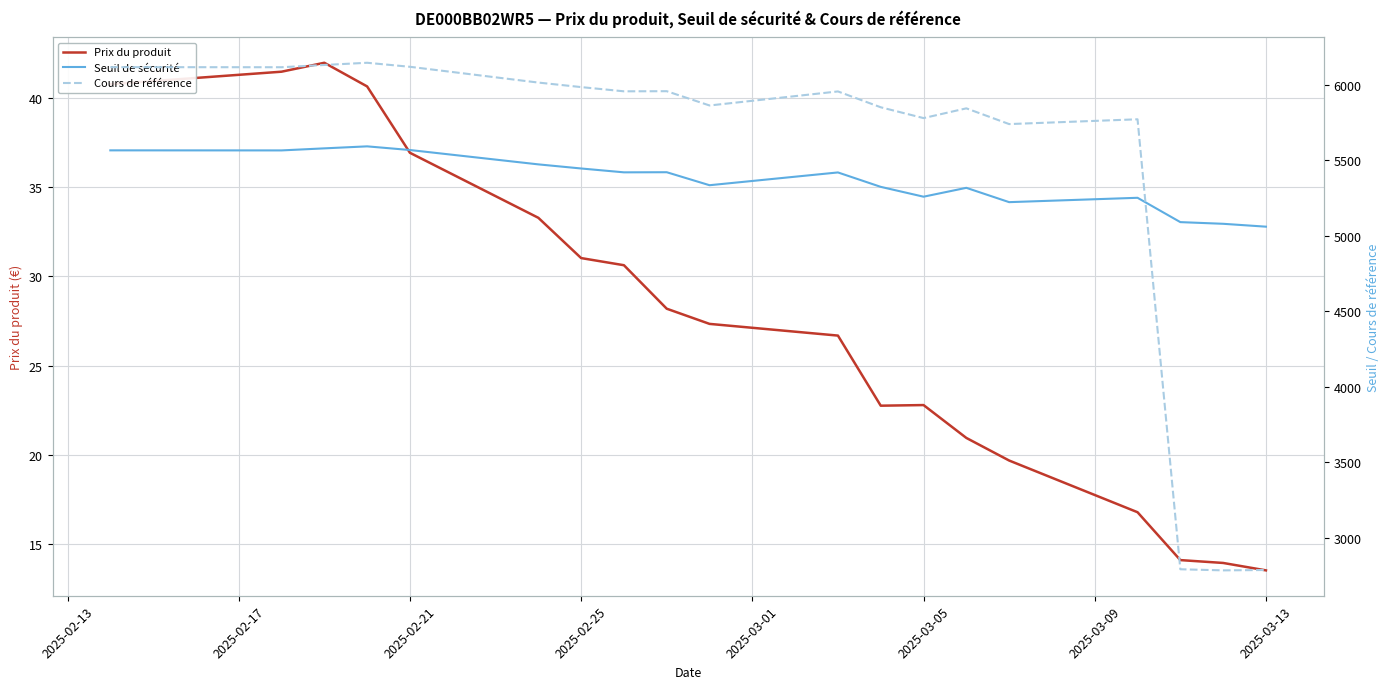

In Seuil de sécurité, how many points are higher than both neighbors (excluding endpoints)?

5